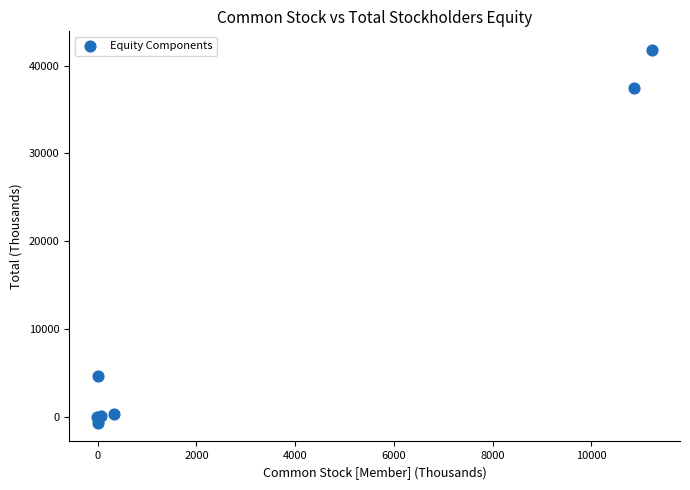

What Y value in the scatter plot is closest to 20554?

4660